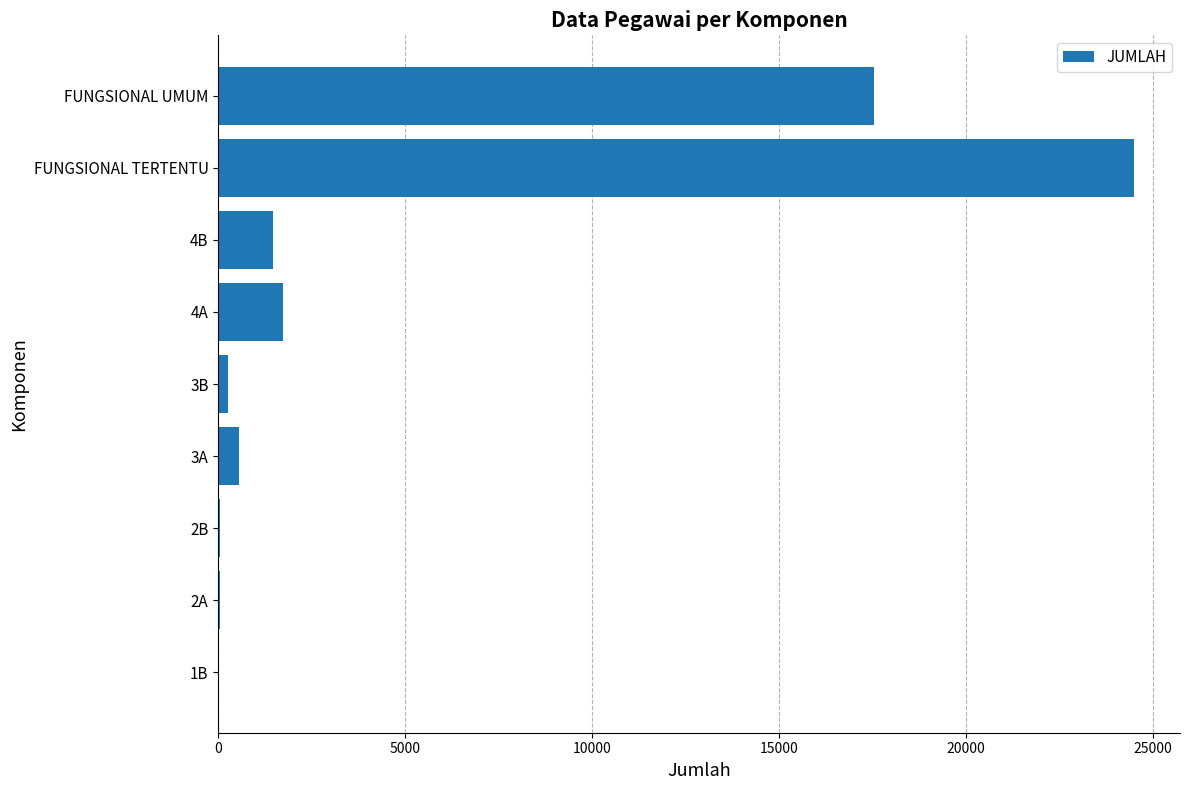

How many series are shown in this chart?

1